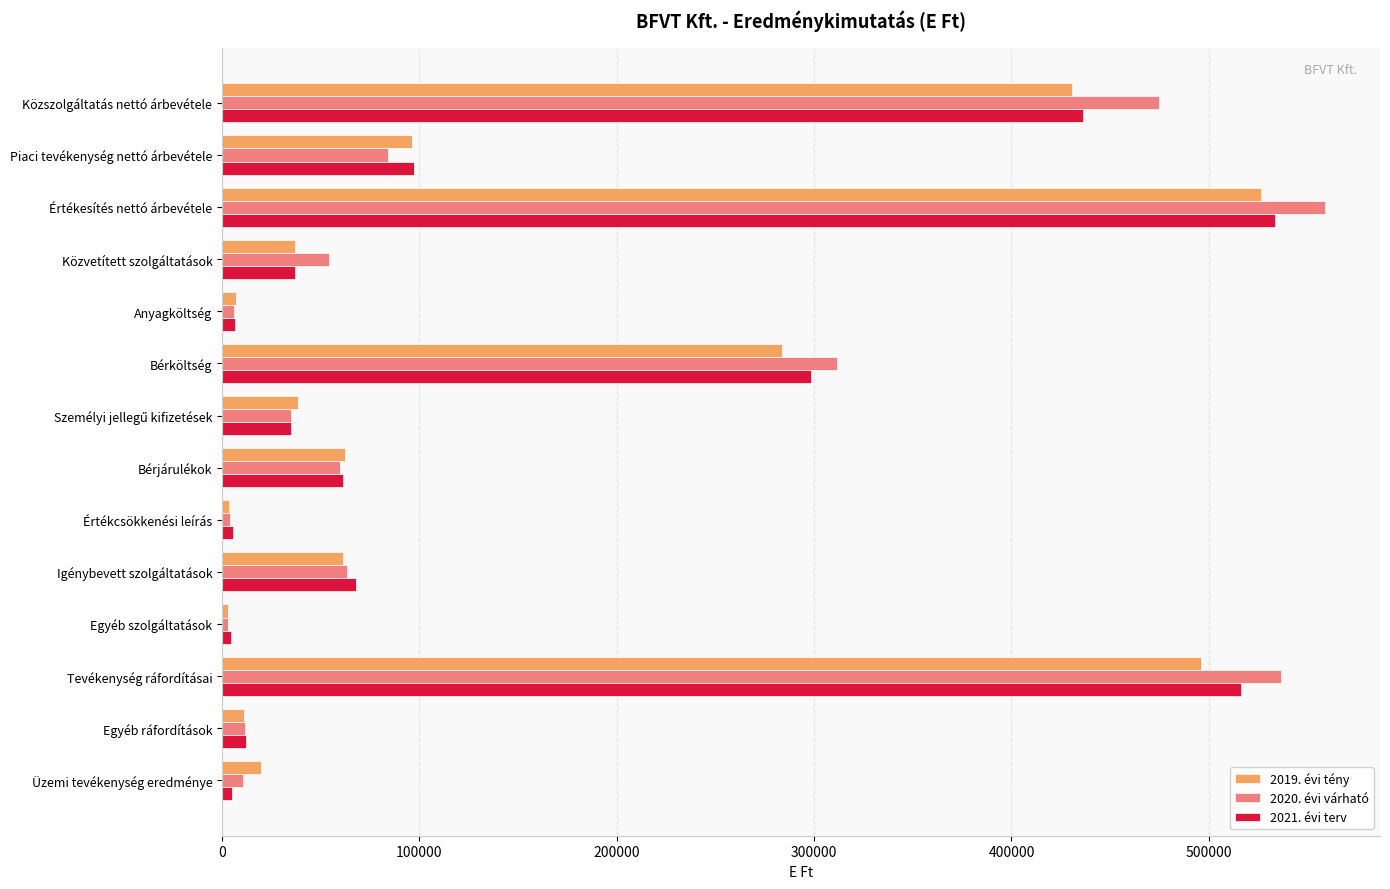

What is the total value across all series at Igénybevett szolgáltatások?

192952